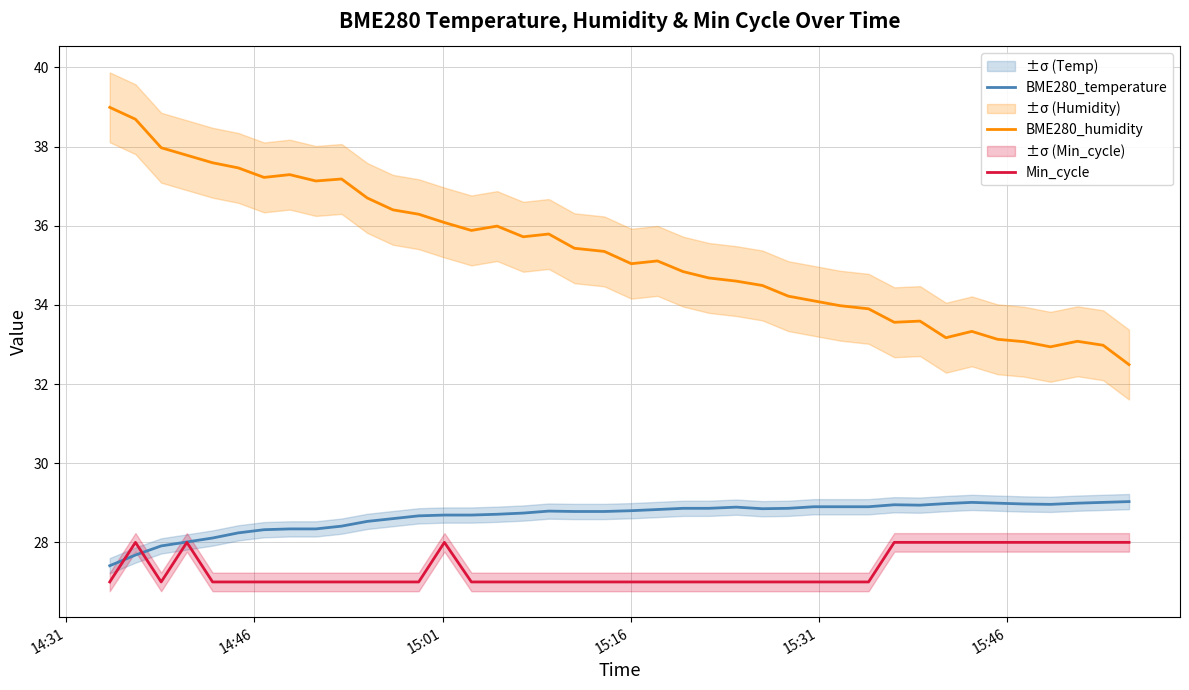

What is the lowest value of the BME280_temperature series?

27.4